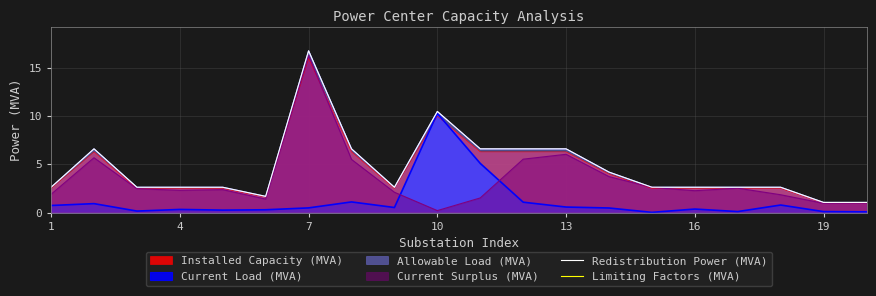

What is the value of the Redistribution Power (MVA) point at the 12th from the left?

6.6